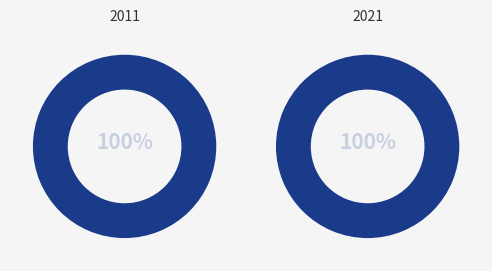

What portion of the pie excludes pct05?

88.6%